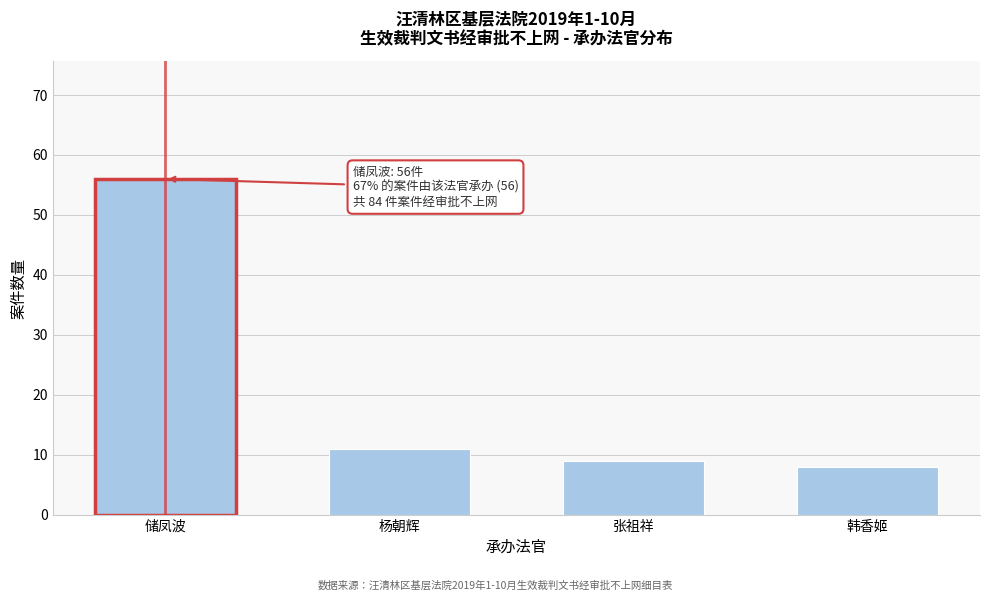

Reading left to right, what are all the values shown in this chart?

储凤波=56	杨朝辉=11	张祖祥=9	韩香姬=8